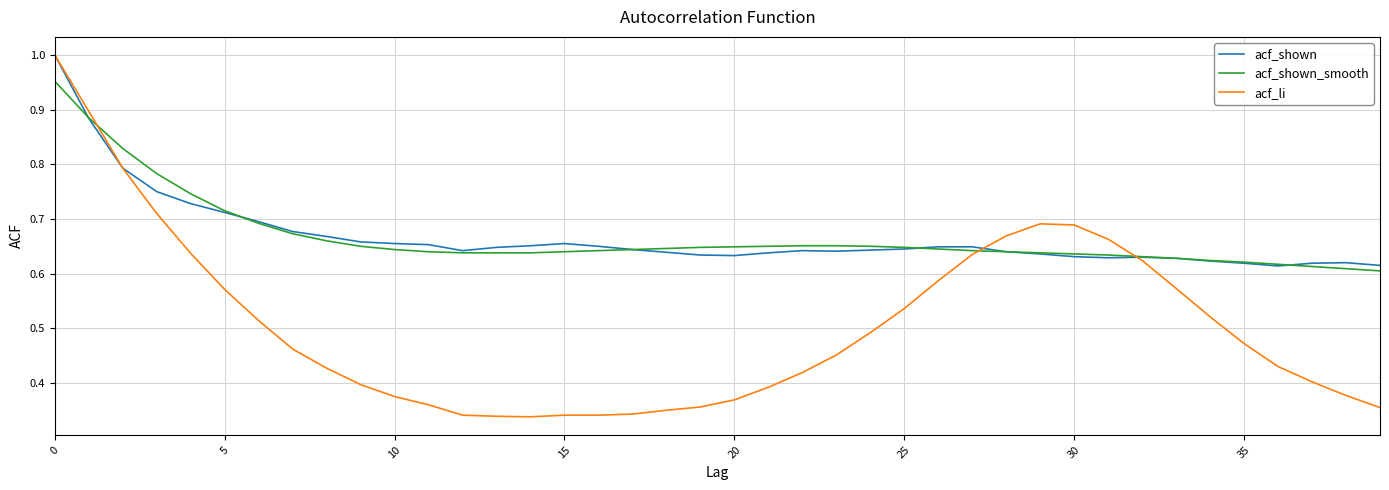

Does the chart have visible grid lines?

Yes